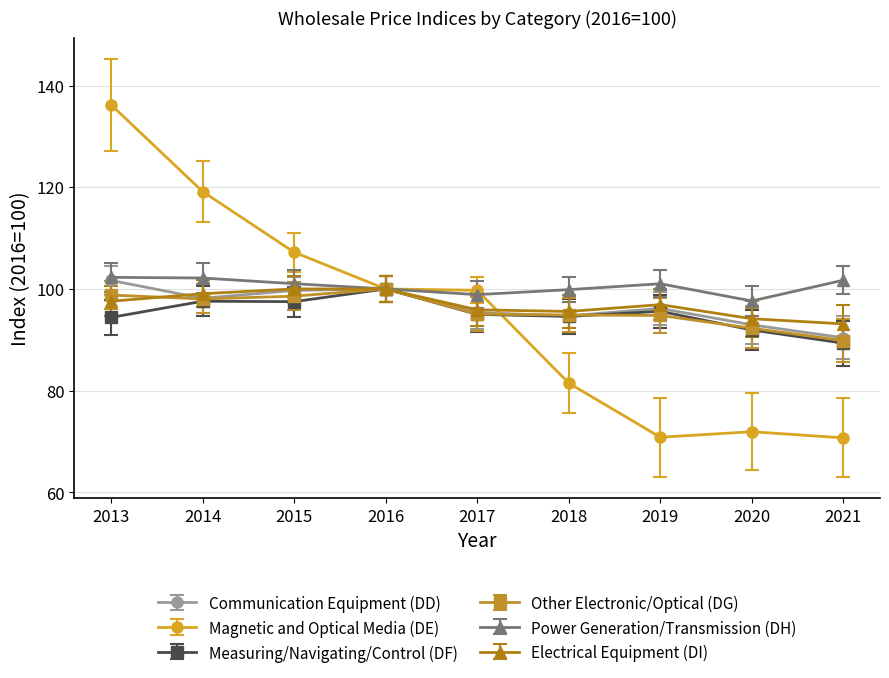

The value of Electrical Equipment (DI) at 2021 is 93.1. True or false?

True